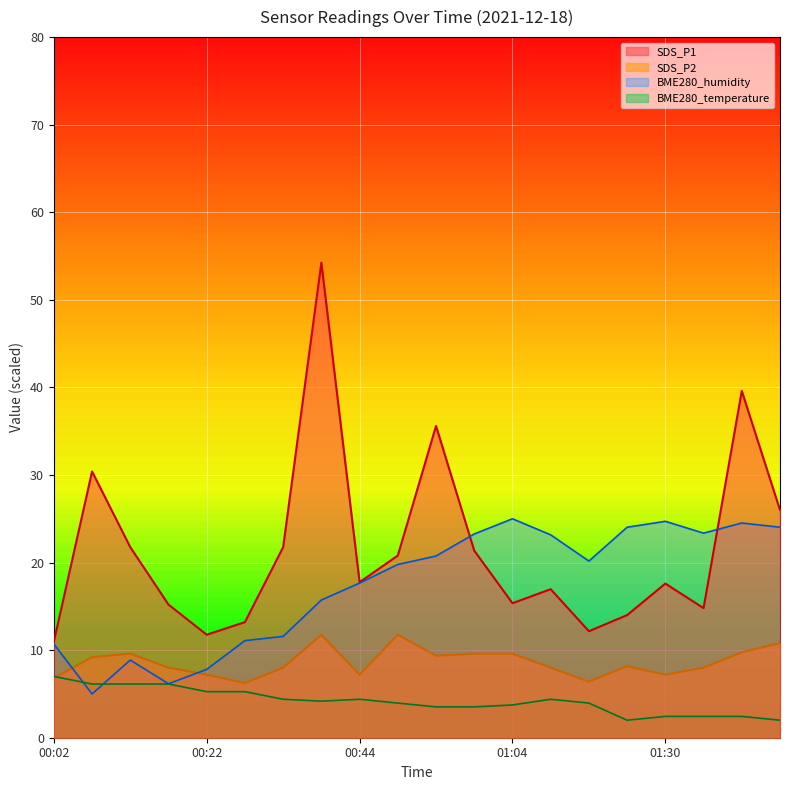

How many data points in BME280_temperature are above 4?

10